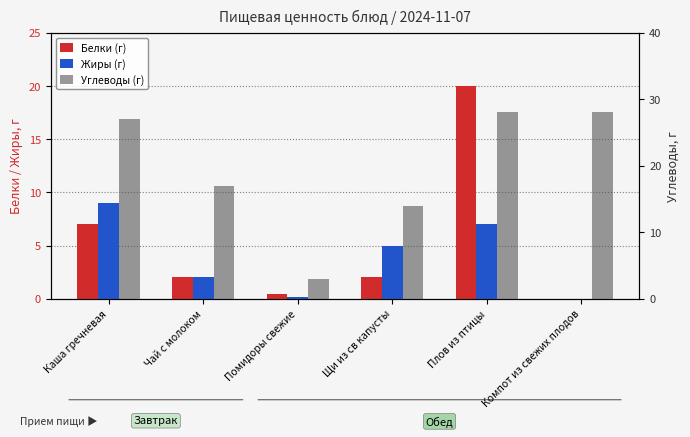

How many data points in Жиры (г) are less than 5?

3